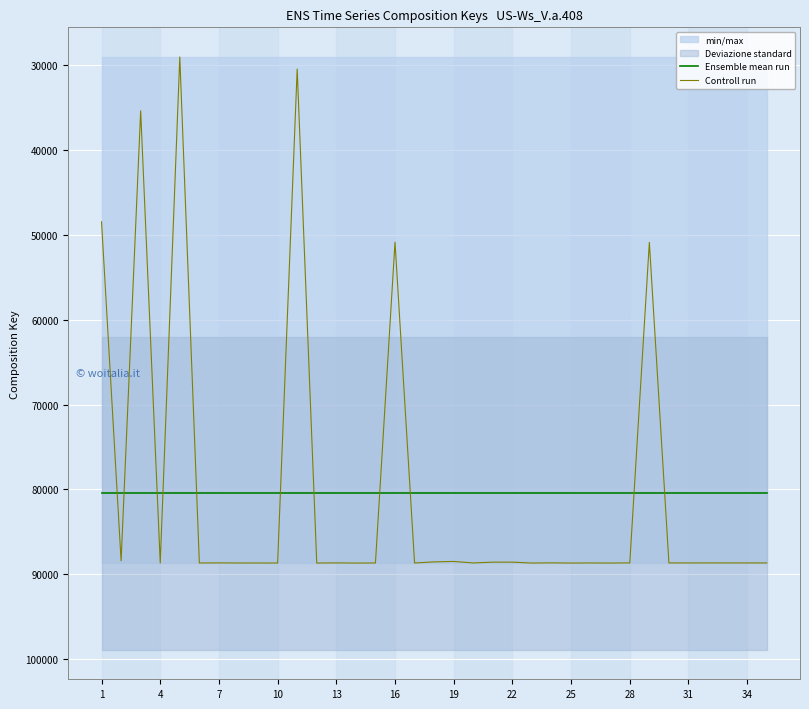

How many categories are shown in the chart?

35